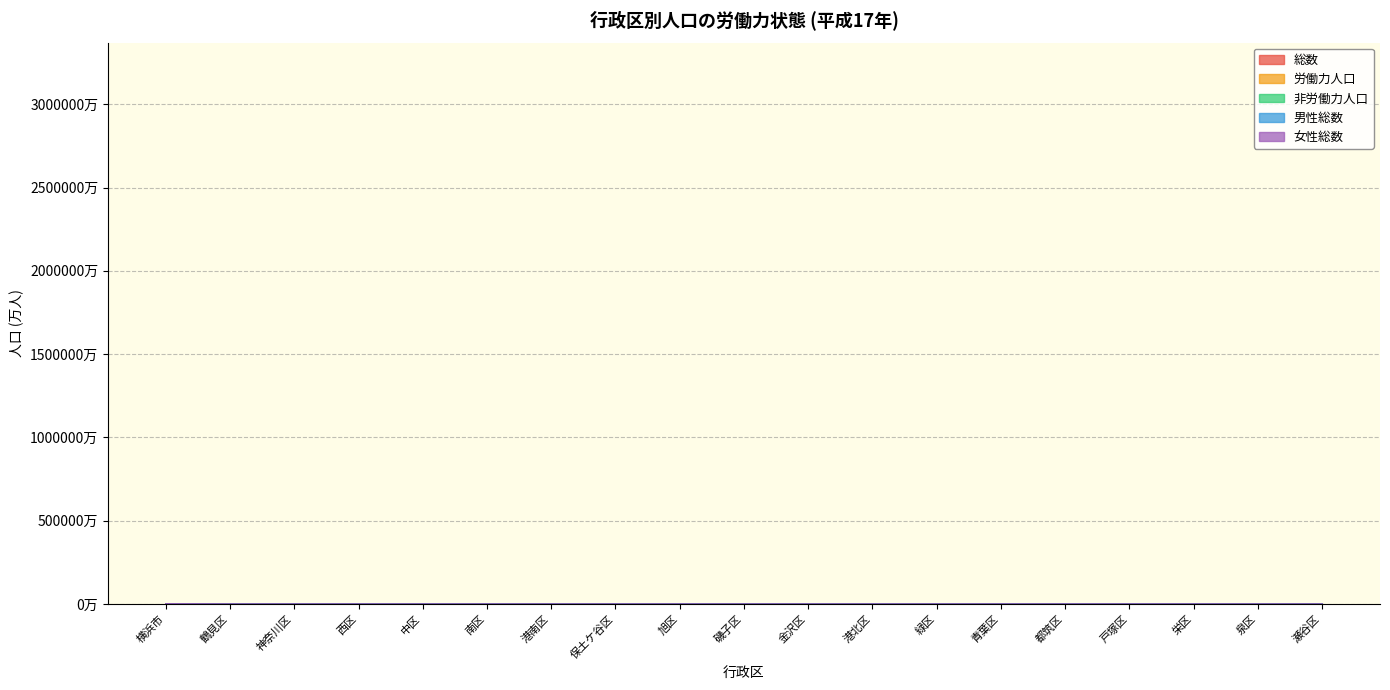

What is the difference between the highest and lowest values at 瀬谷区?

21.4